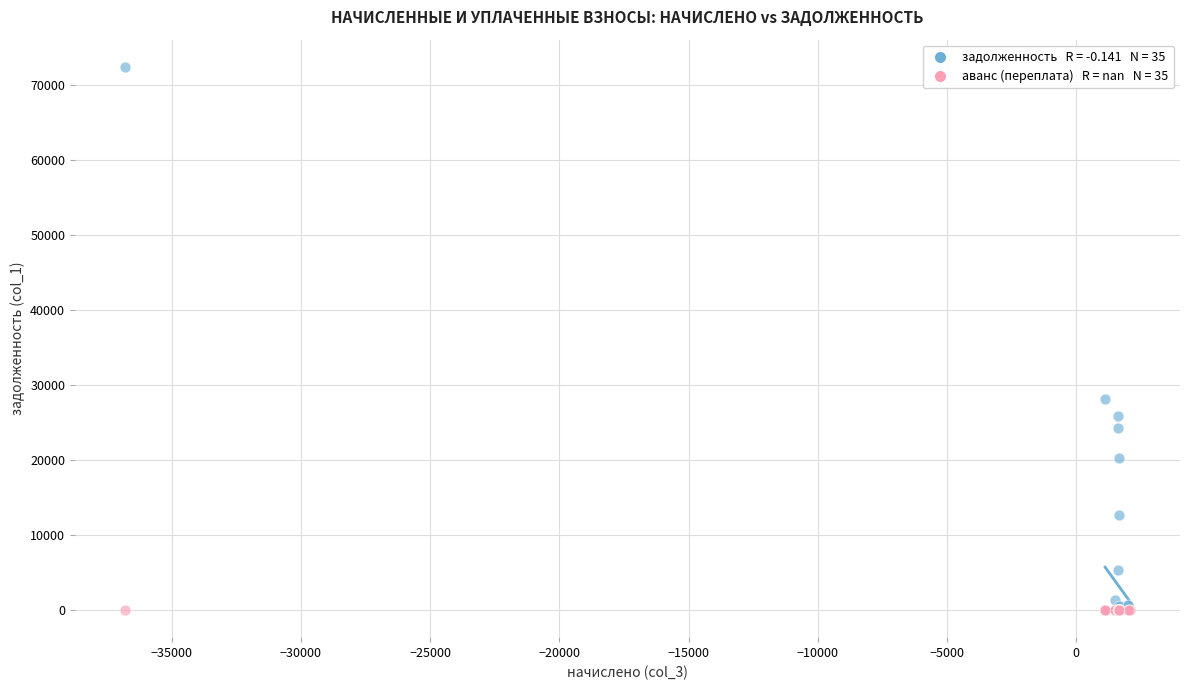

Across all series, what Y value is closest to 36216?

28080.6